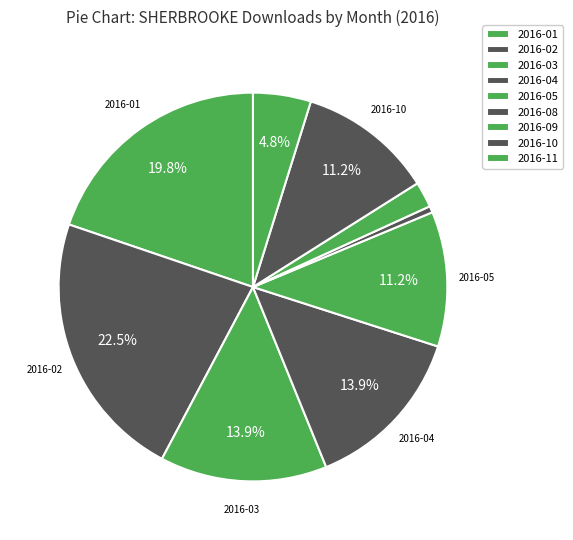

Count the number of slices in the pie.

9